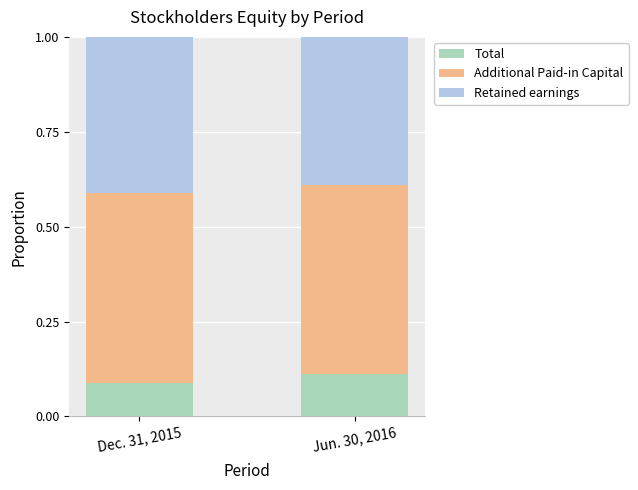

What is the total value across all series at Jun. 30, 2016?

1.0